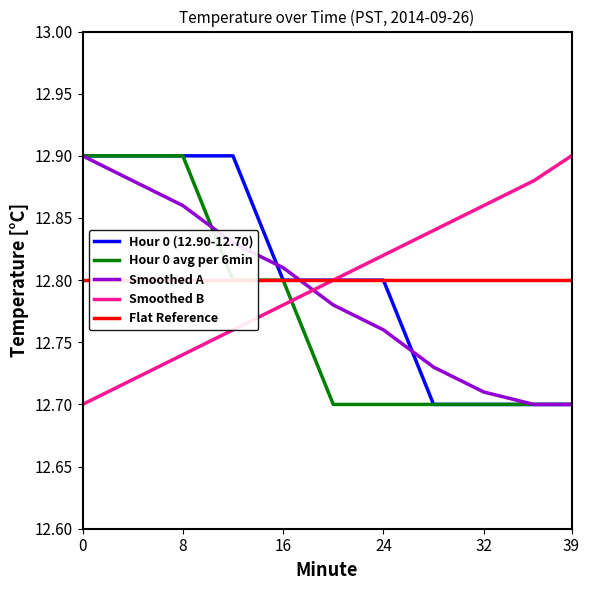

Is it true that Hour 0 (12.90-12.70) equals 12.9 at 8?

True